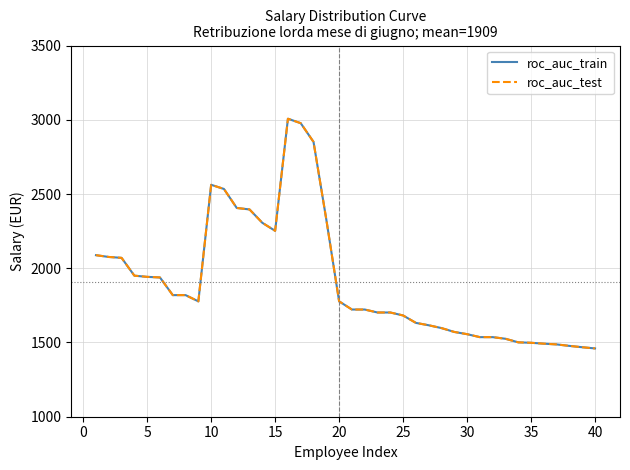

Reading right to left, what are all the values shown in this chart?

roc_auc_train: 1460	1468	1477	1487	1492	1498	1501	1525	1536	1536	1556	1571	1597	1616	1632	1682	1702	1702	1722	1722	1777	2328	2851	2977	3007	2252	2306	2396	2406	2534	2562	1777	1819	1819	1938	1942	1950	2070	2076	2088
roc_auc_test: 1460	1468	1477	1487	1492	1498	1501	1525	1536	1536	1556	1571	1597	1616	1632	1682	1702	1702	1722	1722	1777	2328	2851	2977	3007	2252	2306	2396	2406	2534	2562	1777	1819	1819	1938	1942	1950	2070	2076	2088